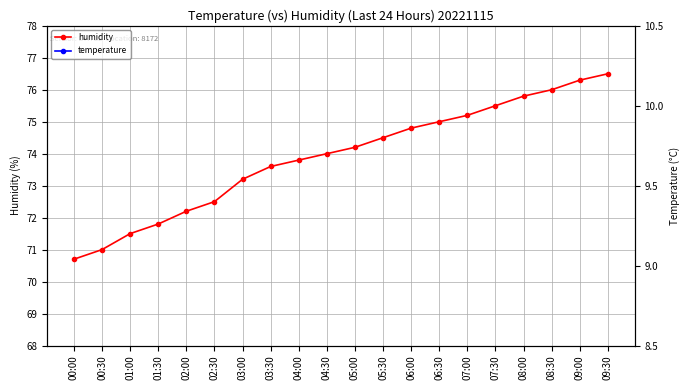

True or false: temperature and humidity intersect in this chart.

False